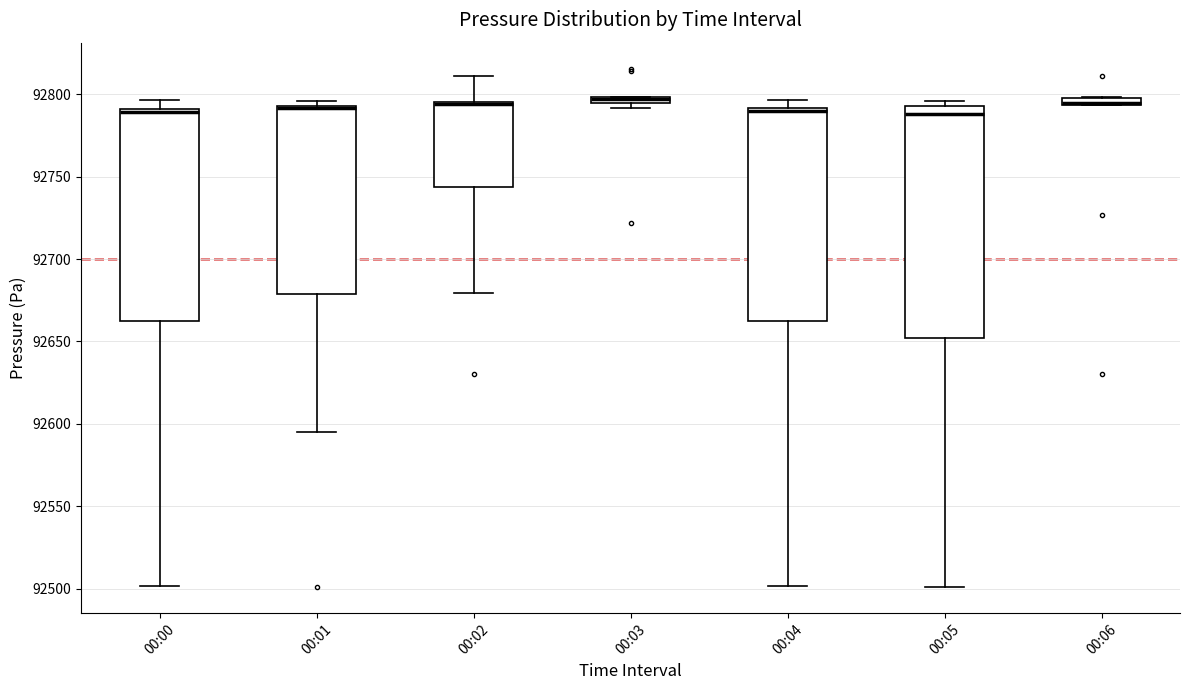

Comparing the boxes themselves (not the whiskers), which one is the tallest?

00:05